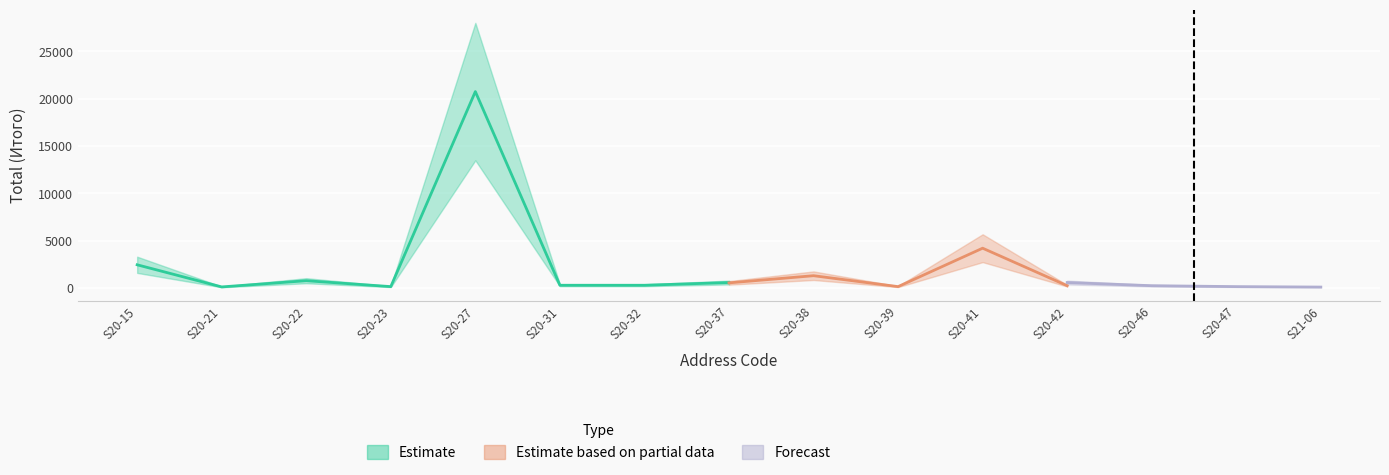

What is the minimum value for Forecast?

48